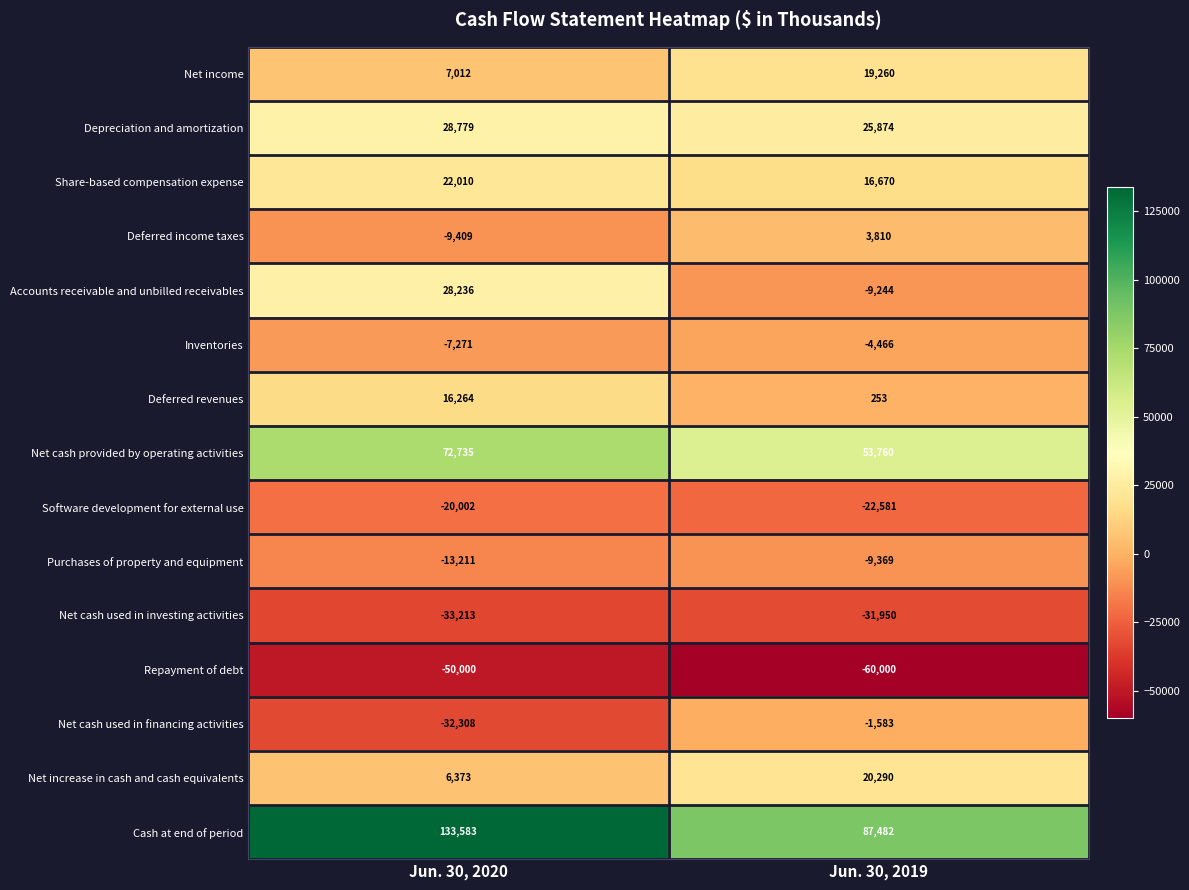

How many categories are shown in the chart?

2